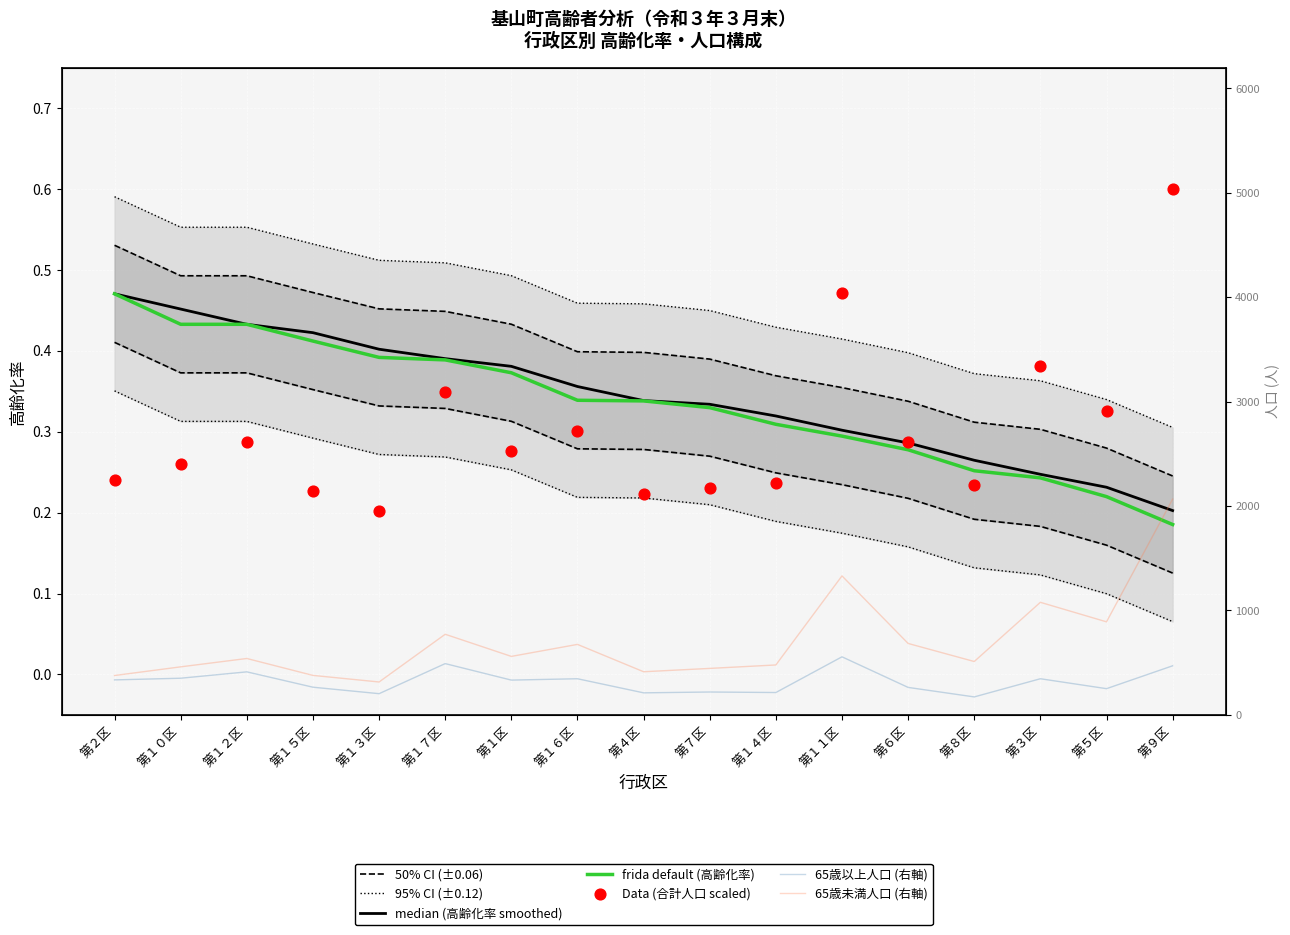

Which series has the largest total across all categories?

65歳未満人口